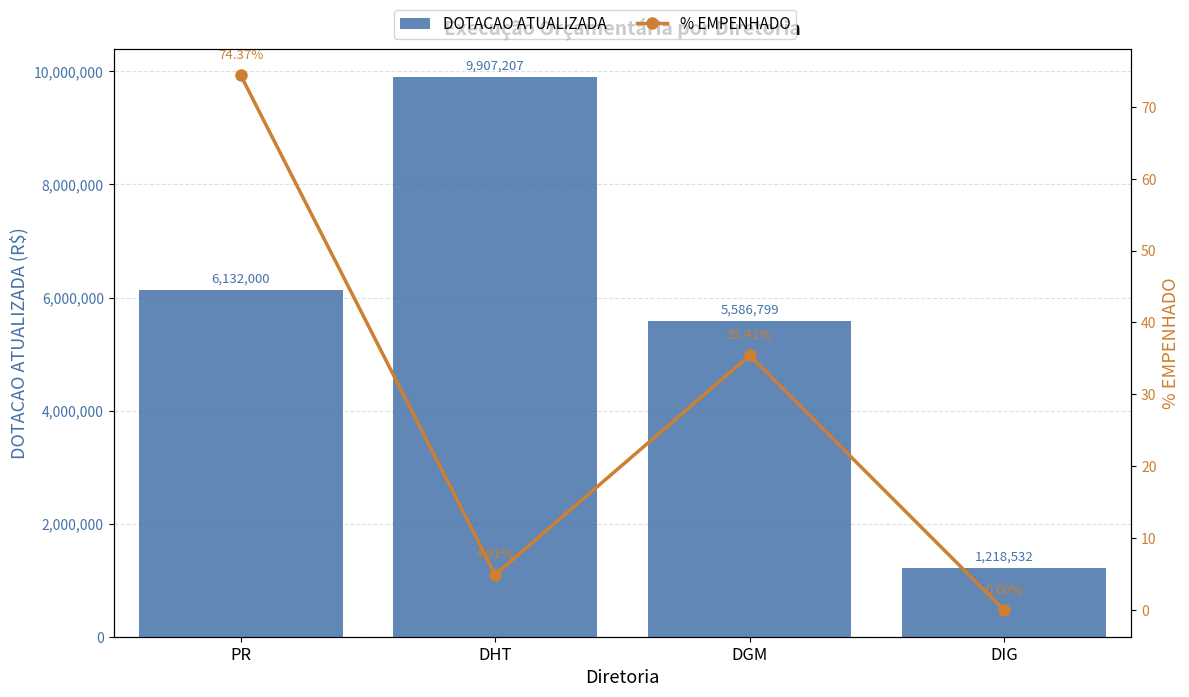

What is the label of the 2nd bar from the left?

DHT